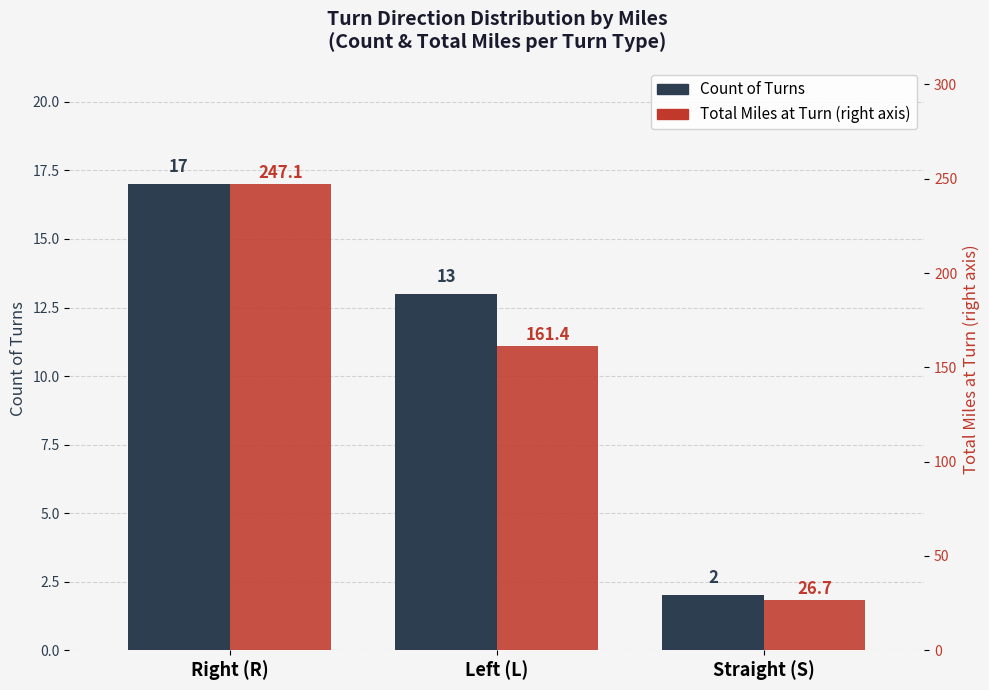

What is the minimum value shown in the chart?

2.0